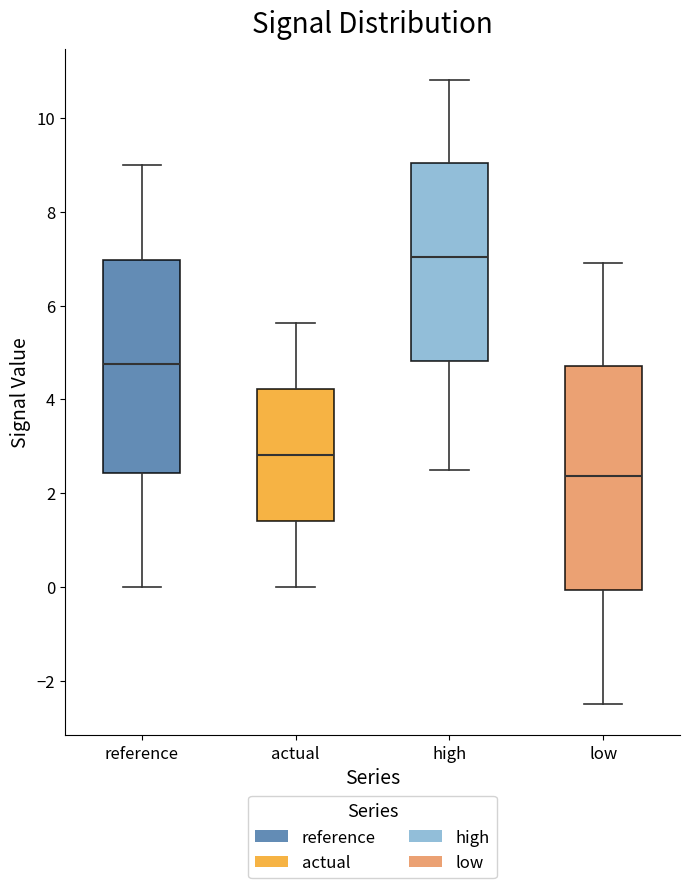

Which box's median line is the lowest?

low